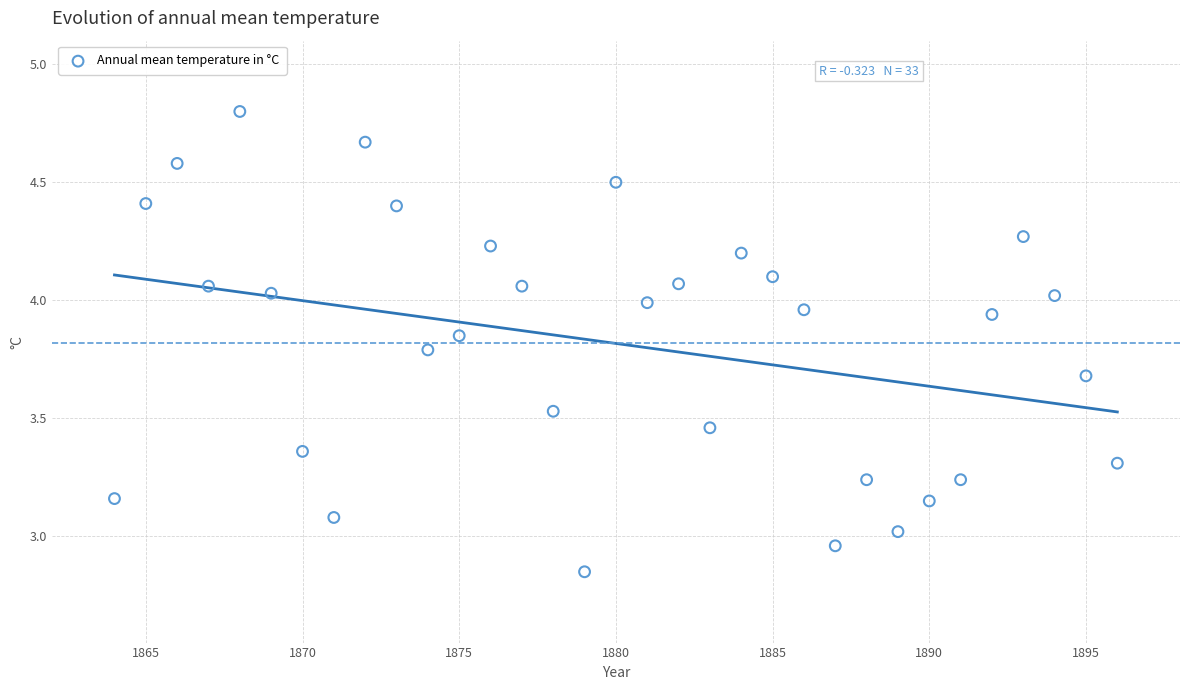

What is the range of X values (max minus min)?

32.0